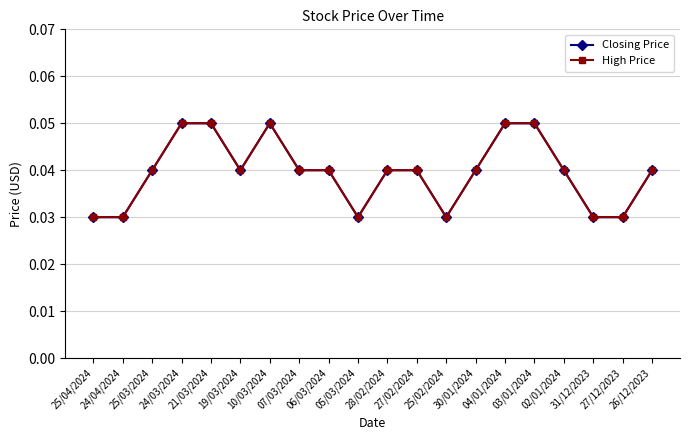

Reading right to left, list all the values displayed in this chart.

Closing Price: 26/12/2023=0.0	27/12/2023=0.0	31/12/2023=0.0	02/01/2024=0.0	03/01/2024=0.1	04/01/2024=0.1	30/01/2024=0.0	25/02/2024=0.0	27/02/2024=0.0	28/02/2024=0.0	05/03/2024=0.0	06/03/2024=0.0	07/03/2024=0.0	10/03/2024=0.1	19/03/2024=0.0	21/03/2024=0.1	24/03/2024=0.1	25/03/2024=0.0	24/04/2024=0.0	25/04/2024=0.0
High Price: 26/12/2023=0.0	27/12/2023=0.0	31/12/2023=0.0	02/01/2024=0.0	03/01/2024=0.1	04/01/2024=0.1	30/01/2024=0.0	25/02/2024=0.0	27/02/2024=0.0	28/02/2024=0.0	05/03/2024=0.0	06/03/2024=0.0	07/03/2024=0.0	10/03/2024=0.1	19/03/2024=0.0	21/03/2024=0.1	24/03/2024=0.1	25/03/2024=0.0	24/04/2024=0.0	25/04/2024=0.0